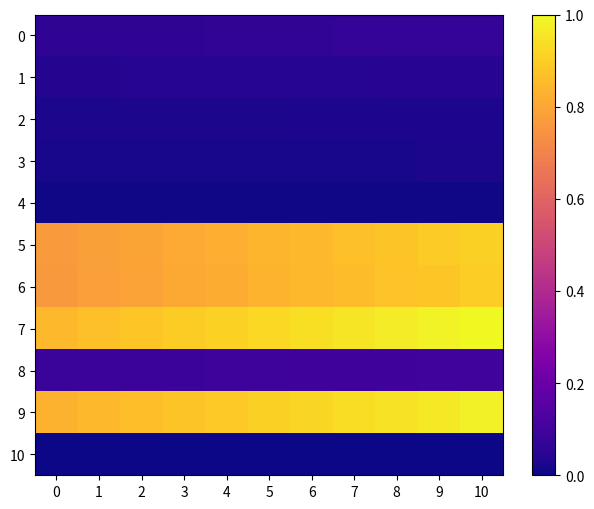

What is the total value across all series at 4?

3.7